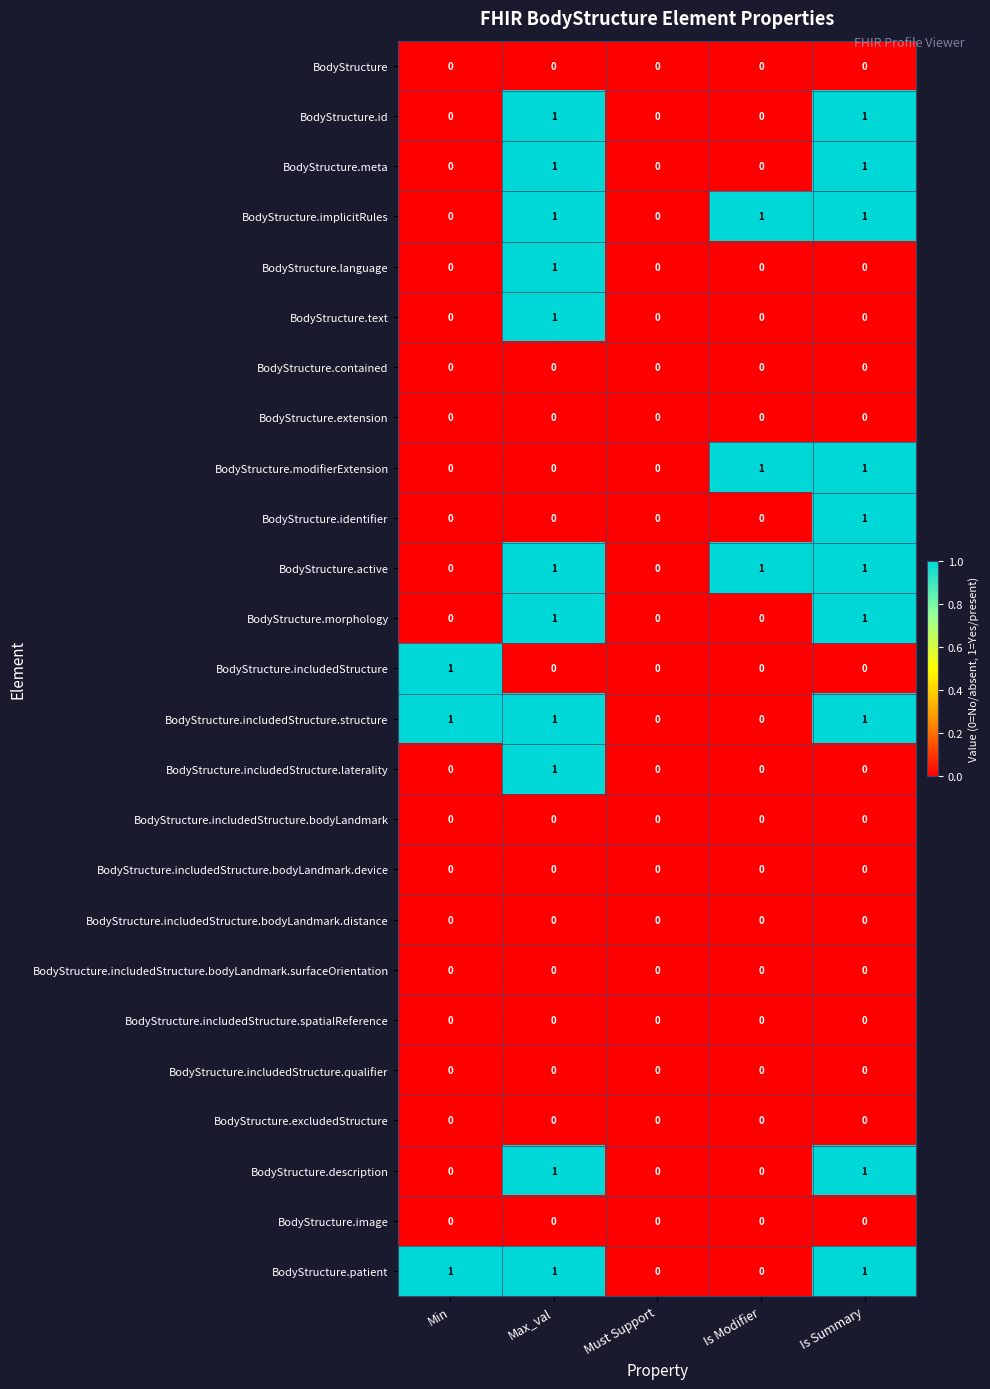

At which category is the sum across all series the highest?

Max_val